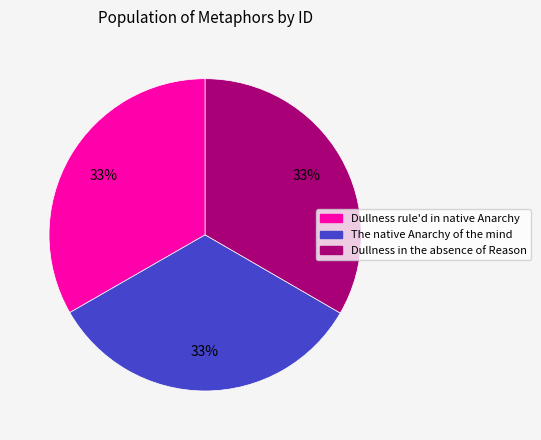

To the nearest percent, what is the average slice percentage?

33%